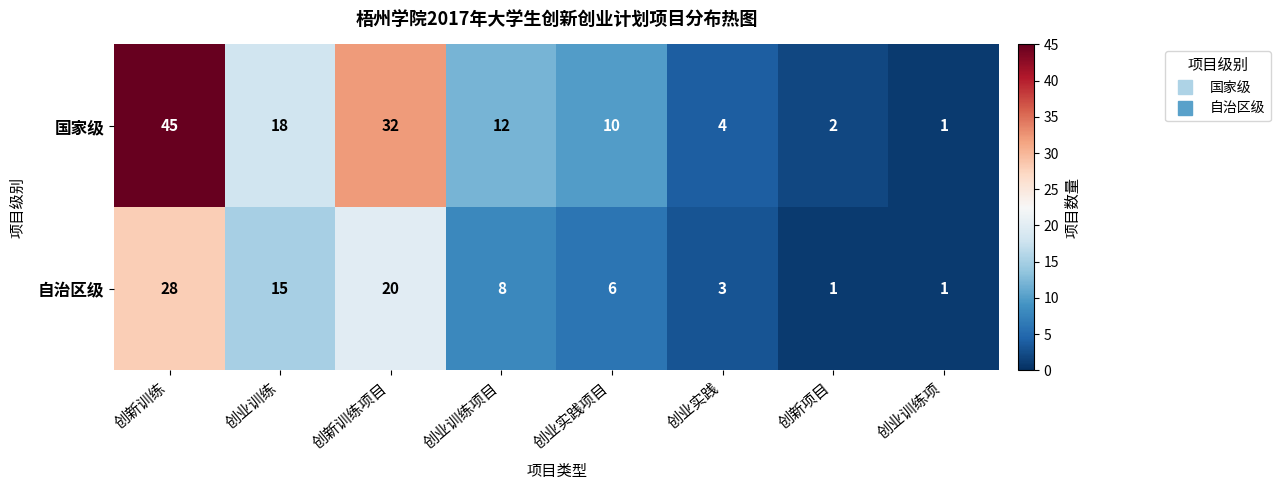

Which series has the largest total across all categories?

国家级